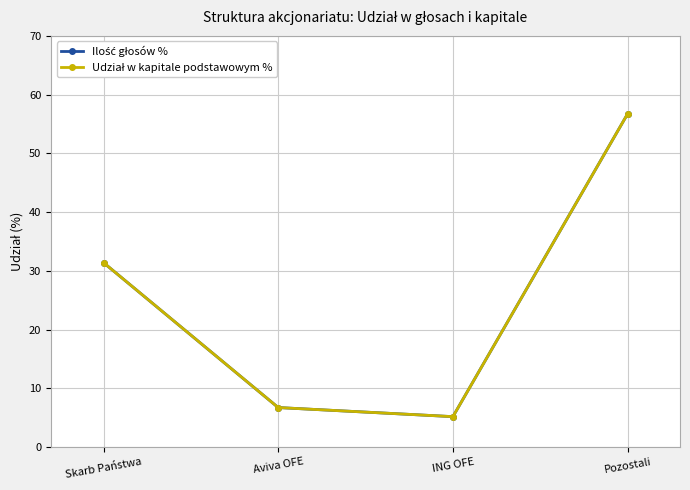

Does the chart have visible grid lines?

Yes